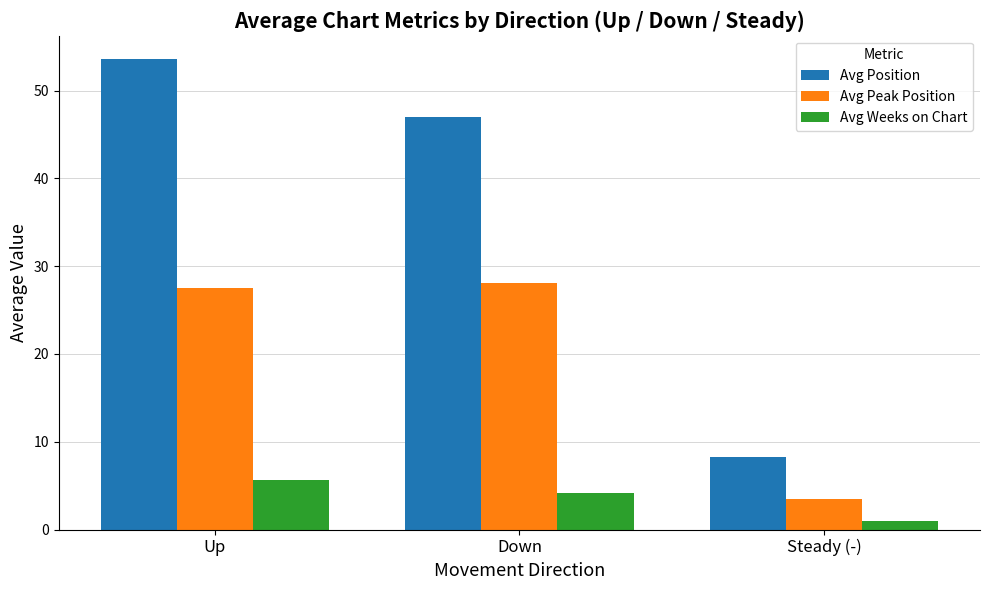

Count the number of categories in the chart.

3